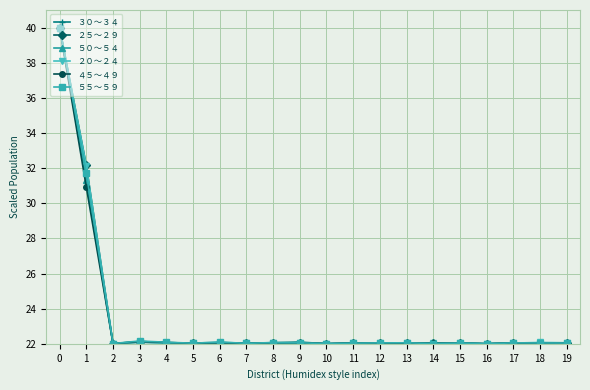

True or false: ３０～３４ has a value of 22.0 at 17.

True